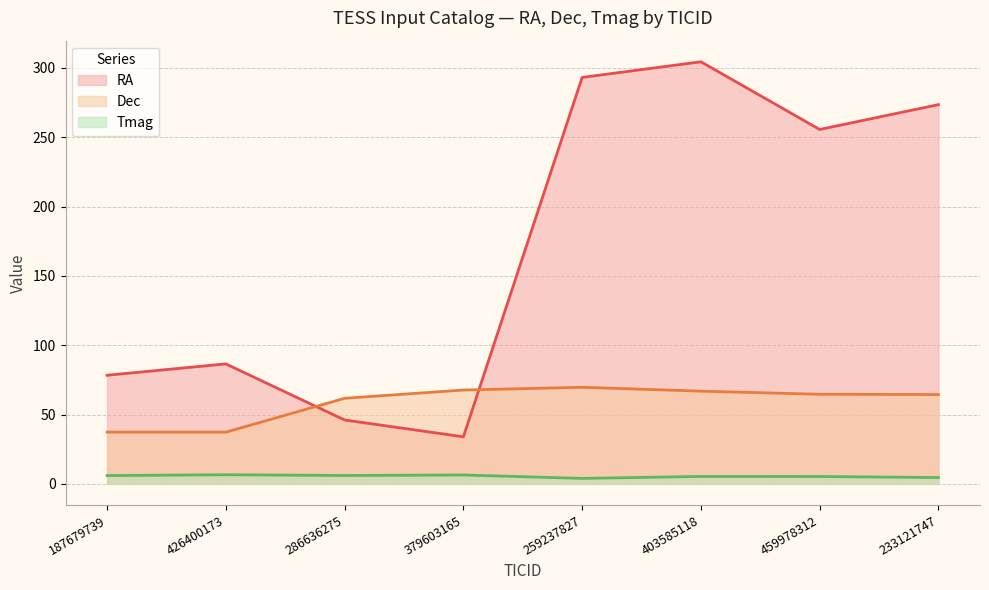

True or false: Tmag has a value of 4.6 at 233121747.

True